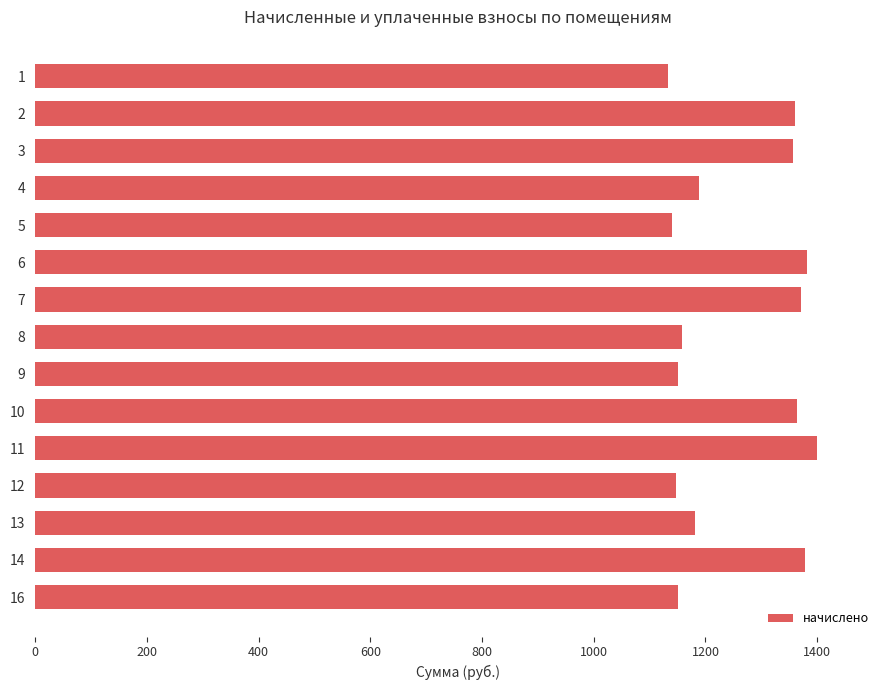

What is the difference between the maximum and minimum values?

267.6